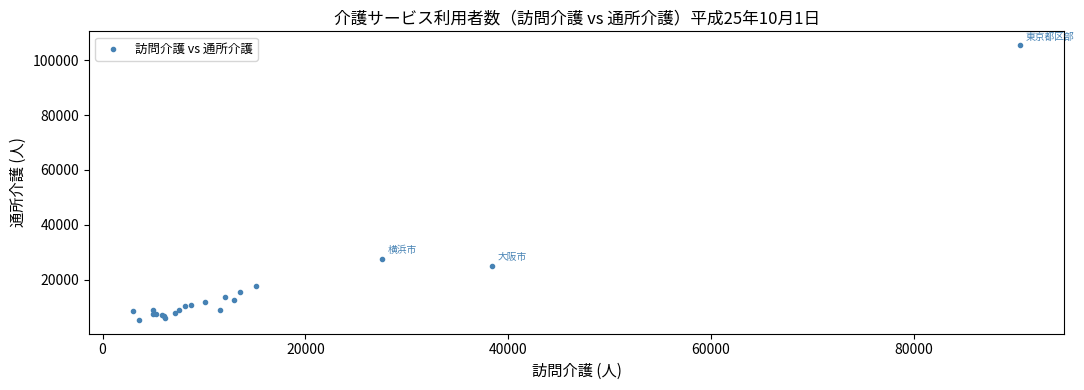

What Y value in the scatter plot is closest to 55415?

27567